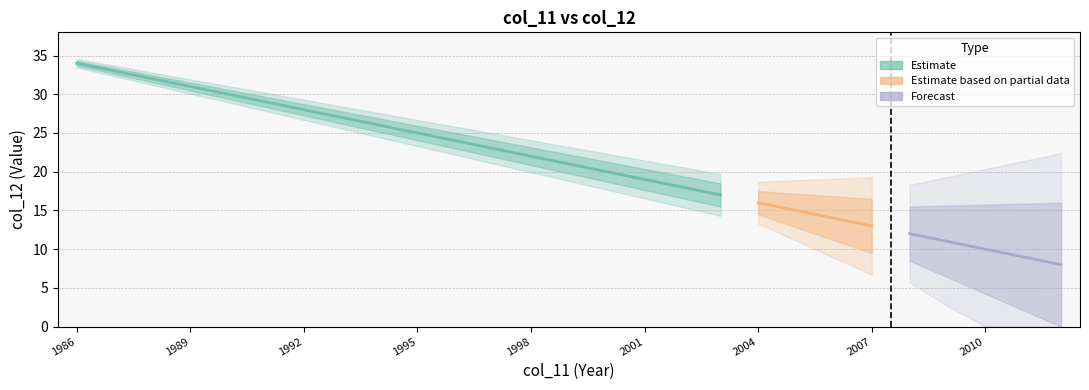

True or false: there are more than 1 points higher than both neighbors.

False